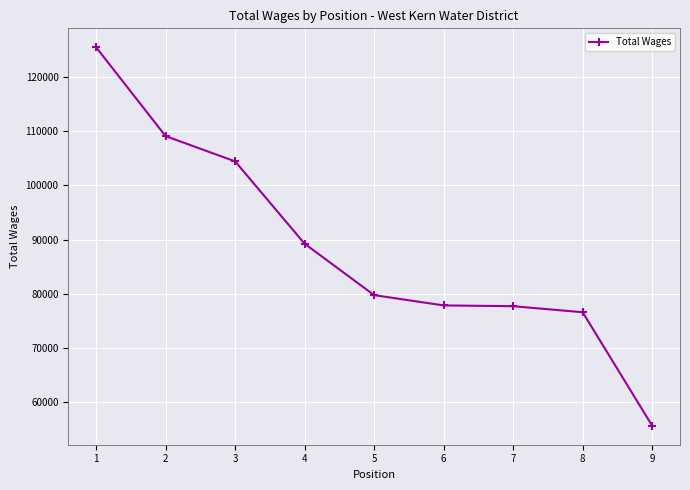

What is the smallest value displayed?

55532